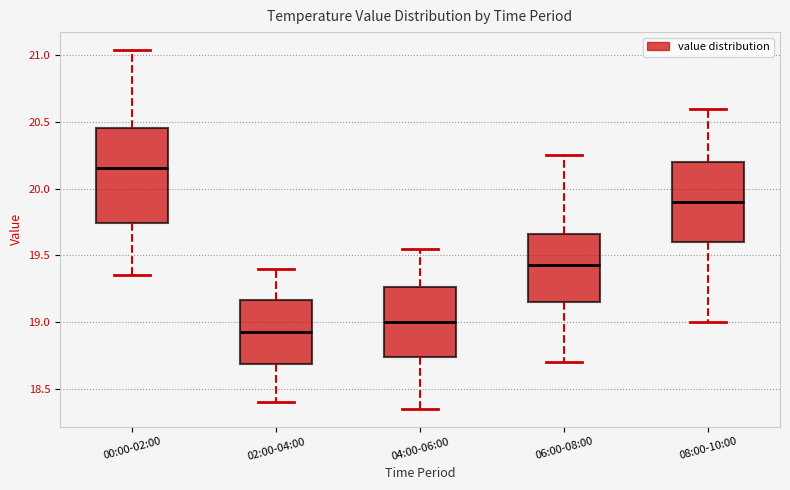

Comparing the boxes themselves (not the whiskers), which one is the tallest?

00:00-02:00